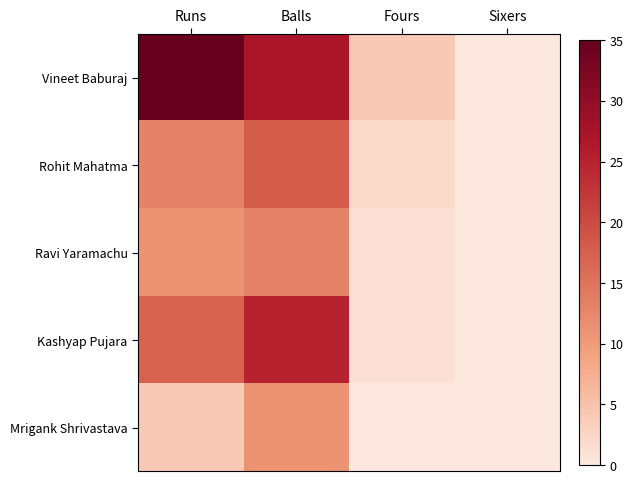

At how many categories does at least one series exceed 31?

1